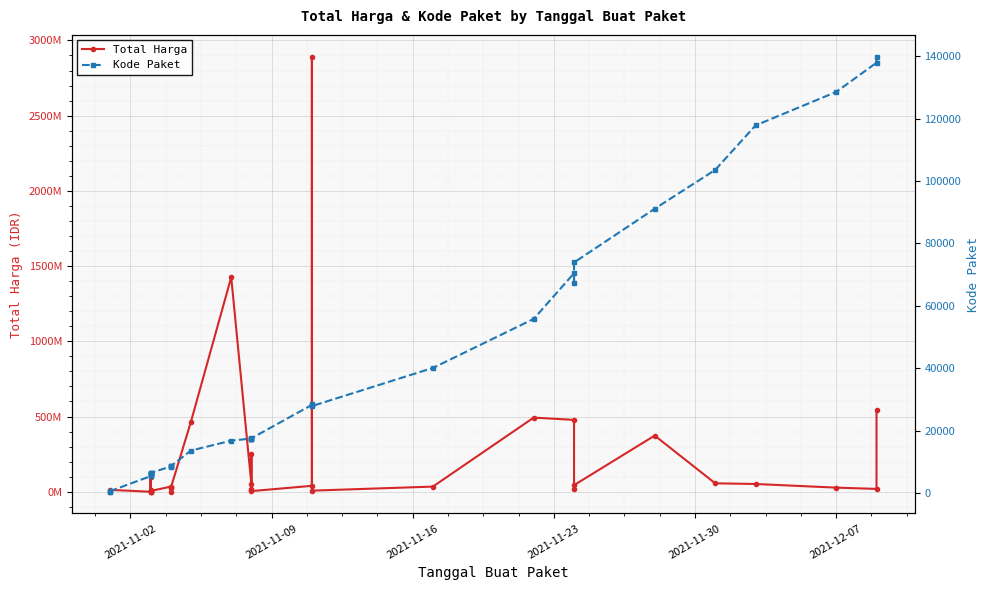

The value of Kode Paket at 20 is 11769. True or false?

False